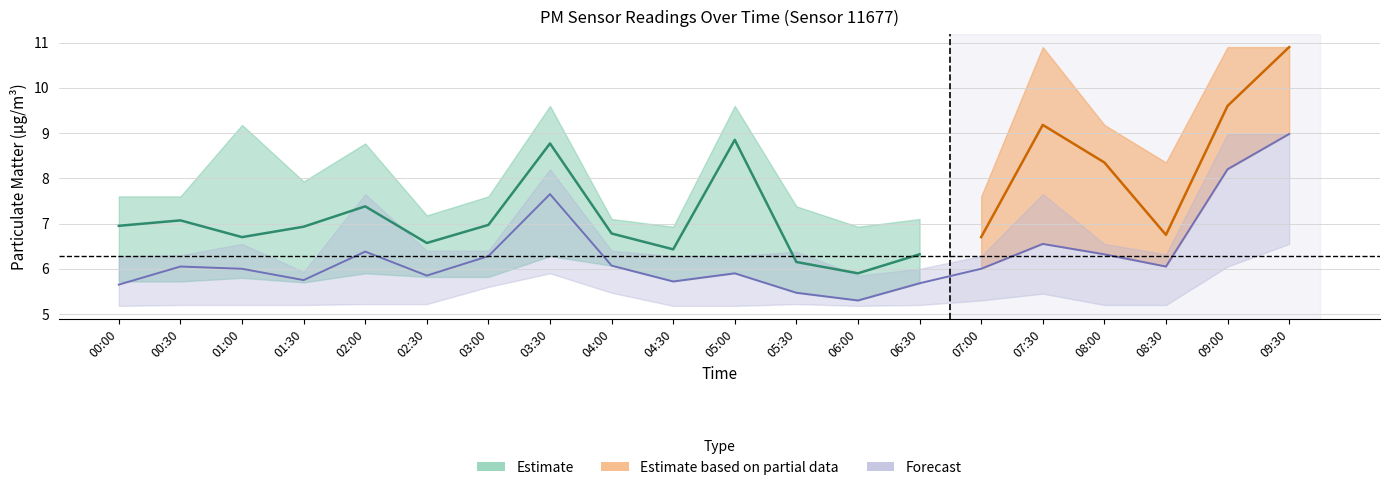

What is the difference between the P2_lower values at 02:00 and 09:30?

1.3